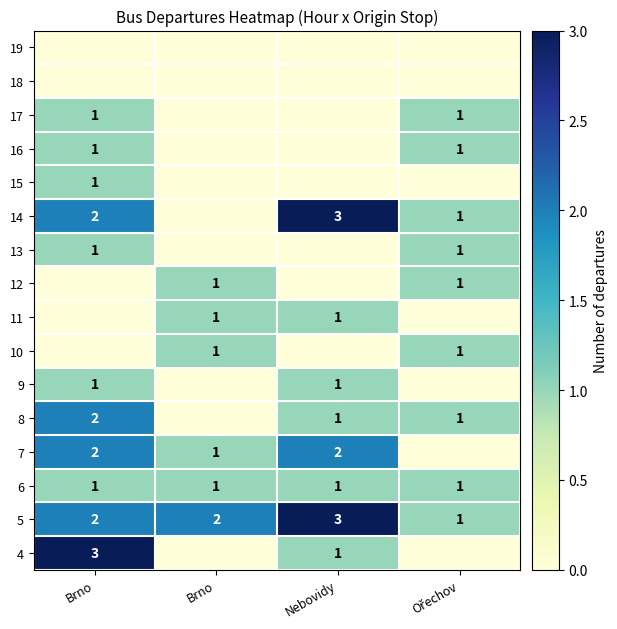

What is the sum of the 8 values at Brno and Ořechov?

1